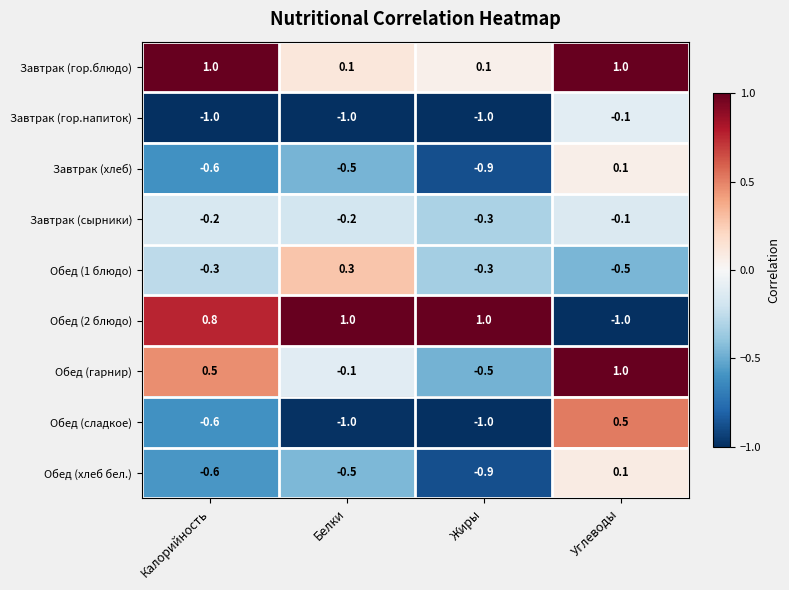

What is the spread (max minus min) of values at Углеводы?

2.0